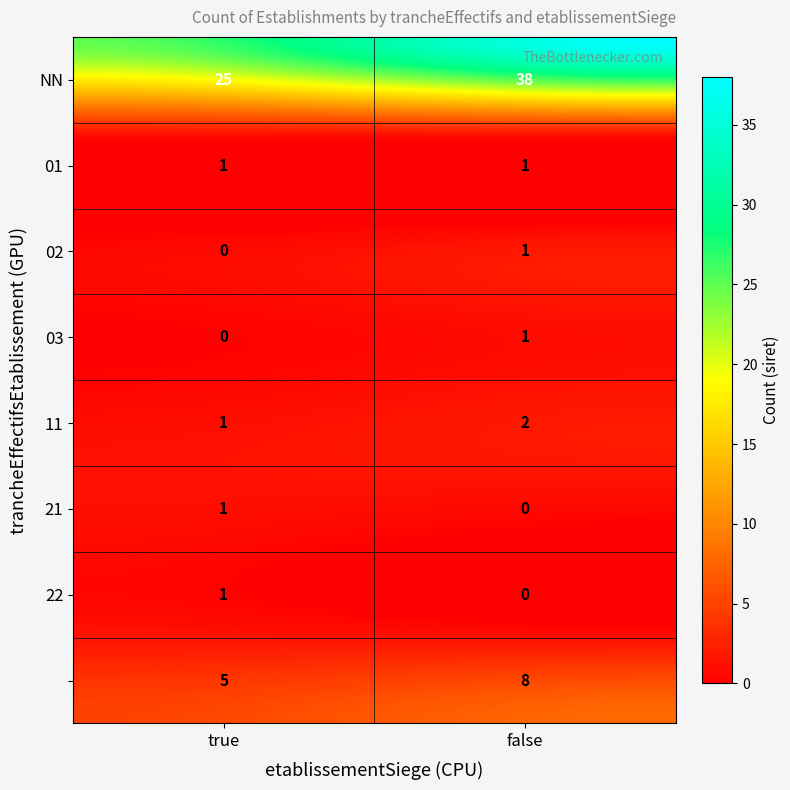

At which category is the sum across all series the highest?

false